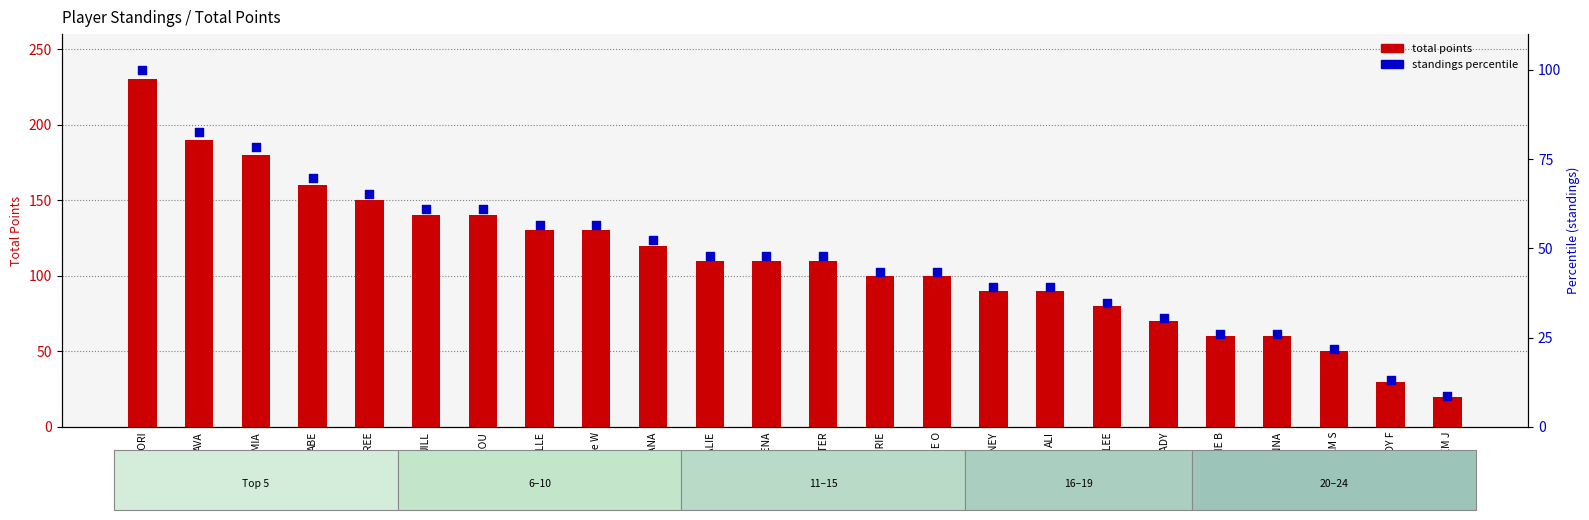

Which series contains the lowest Y value?

standings percentile